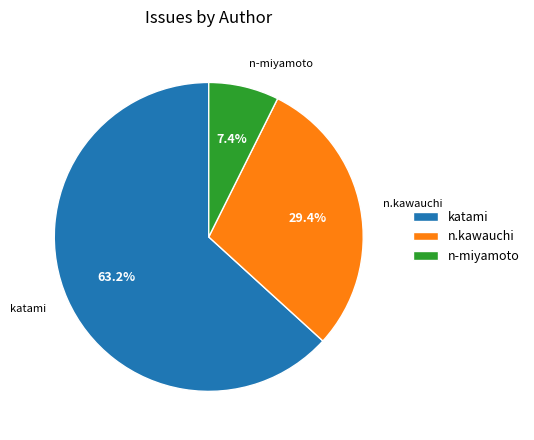

What is the smallest slice in the pie chart?

n-miyamoto